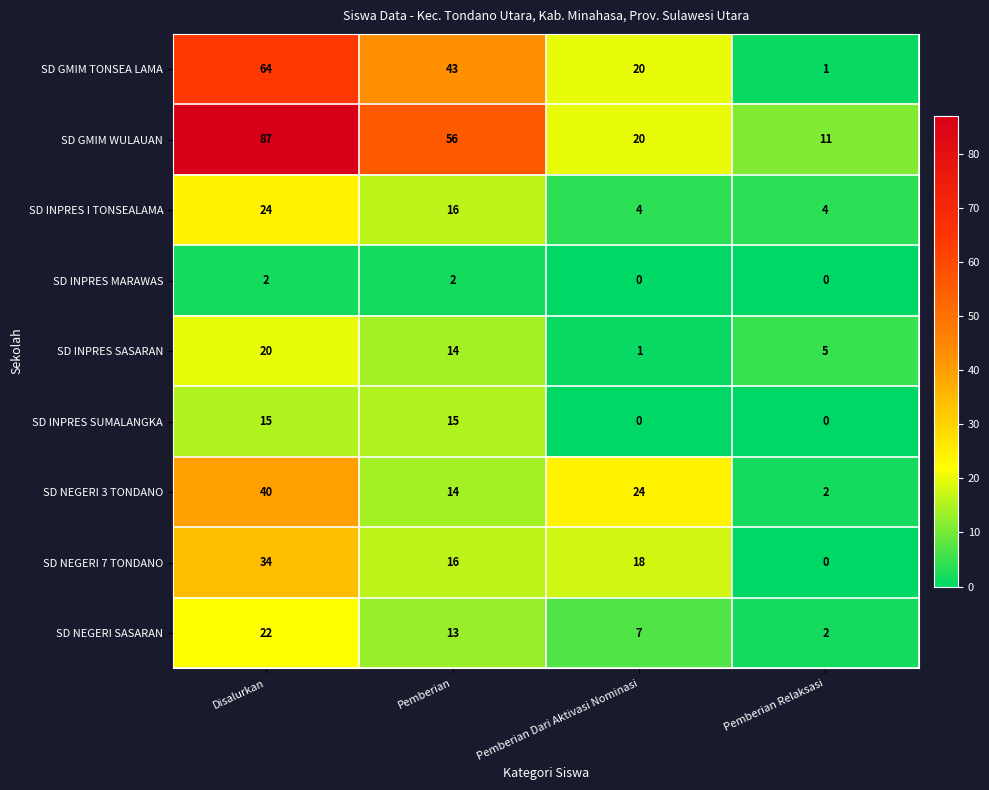

How many distinct data groups are displayed?

9